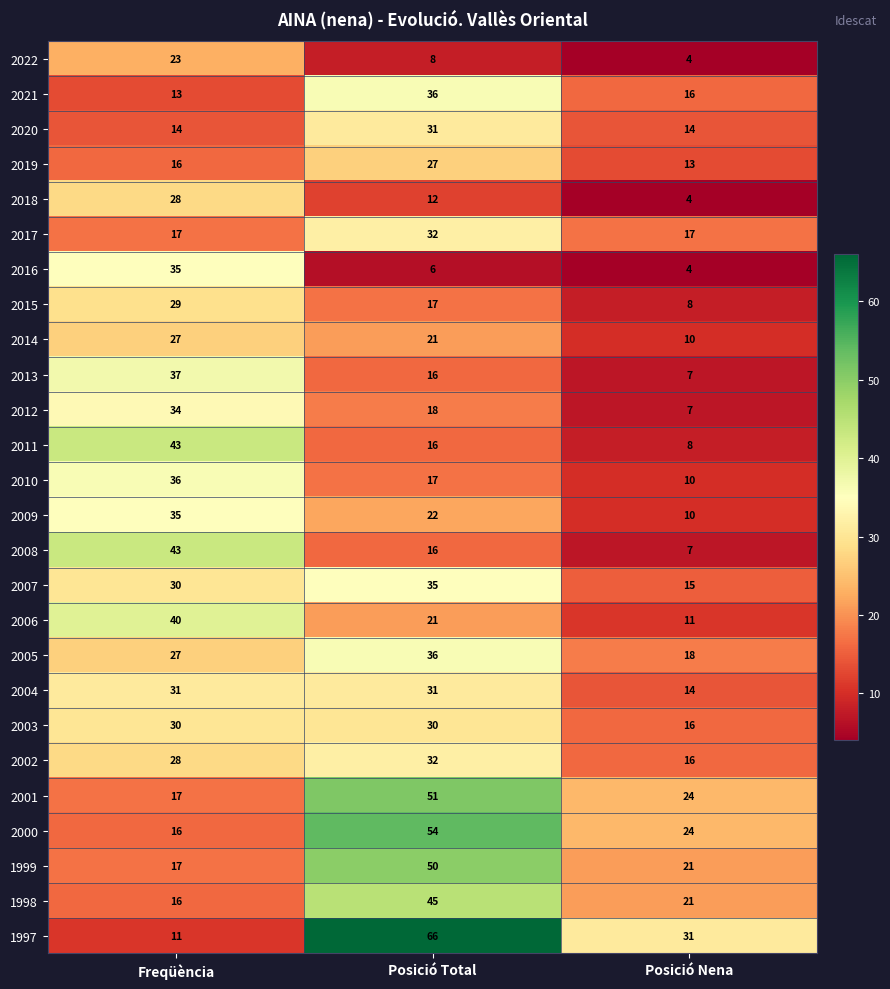

Which series has the widest spread of values?

1997